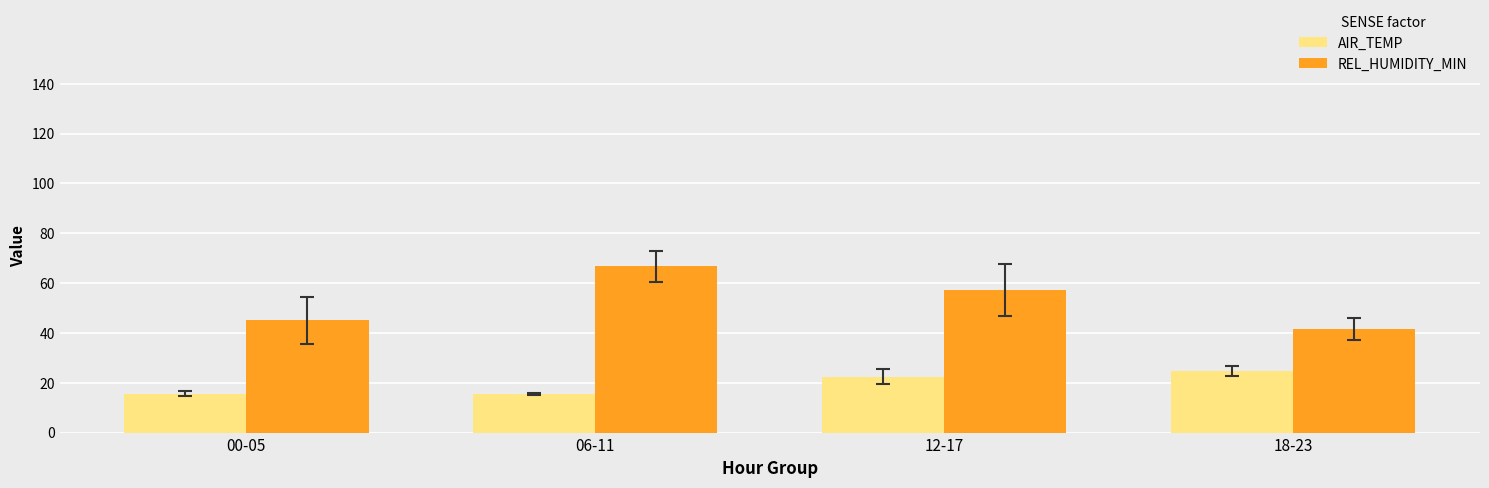

What are all the series names shown in the legend?

AIR_TEMP, REL_HUMIDITY_MIN